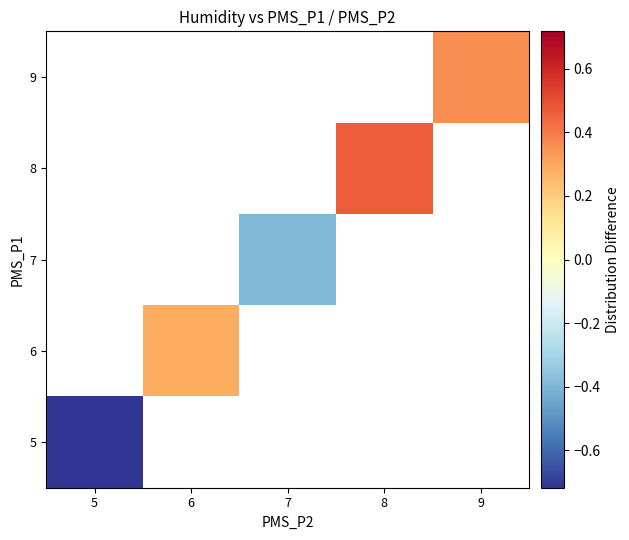

What is the smallest value displayed?

-0.7